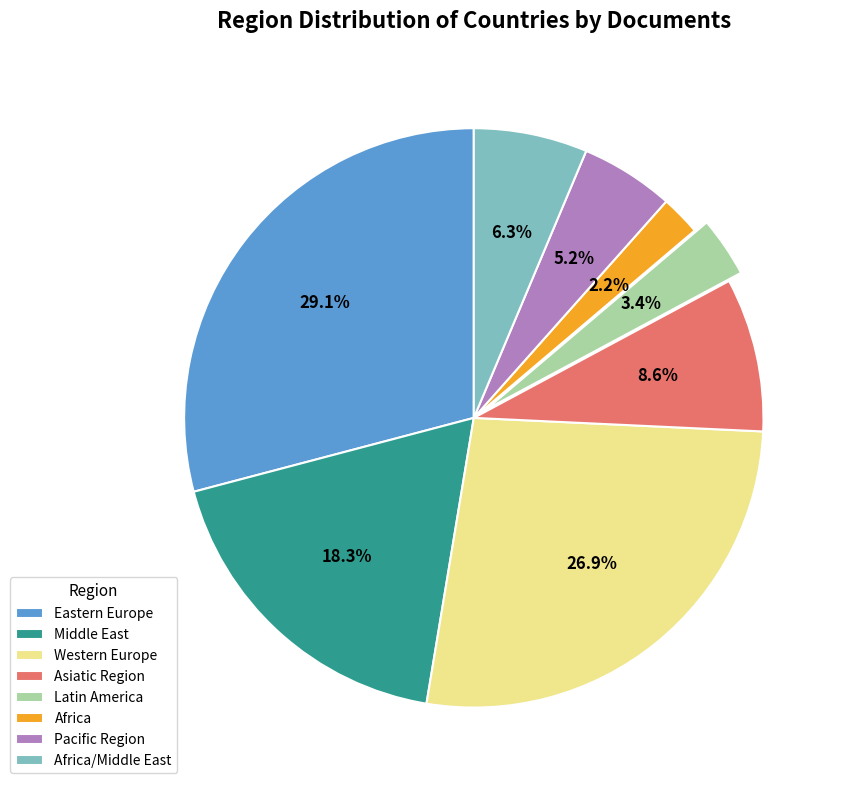

Is there any slice that represents more than half of the pie?

No